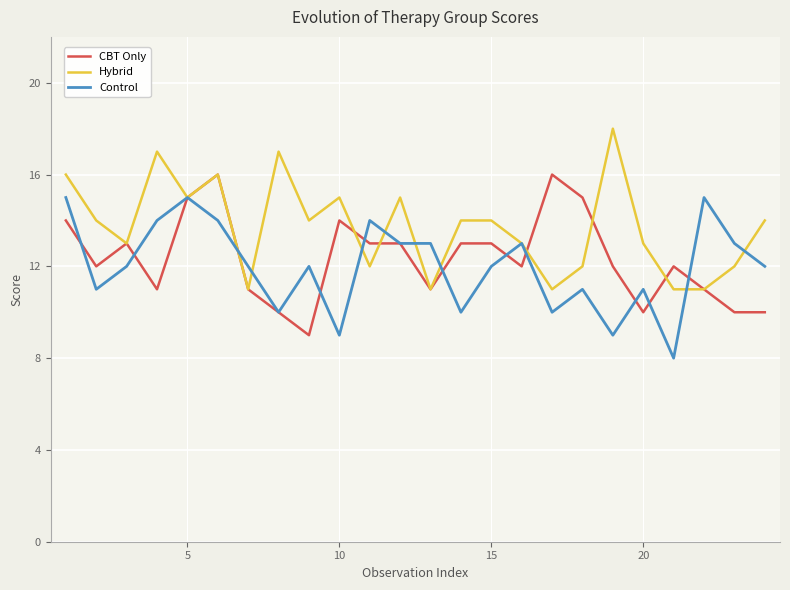

List the series in order of their peak value, lowest first.

Control, CBT Only, Hybrid